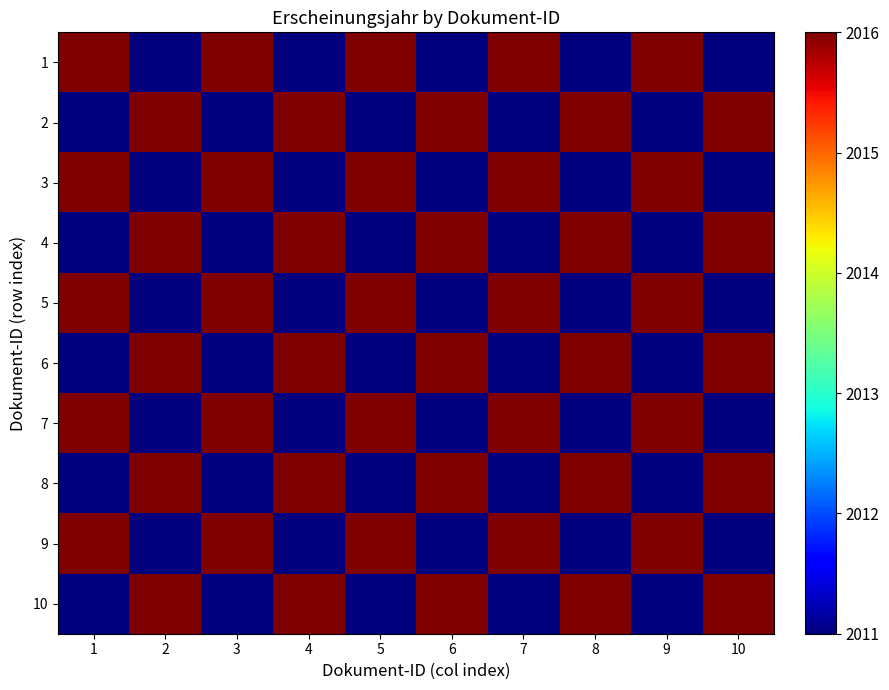

What is the greatest value displayed?

1